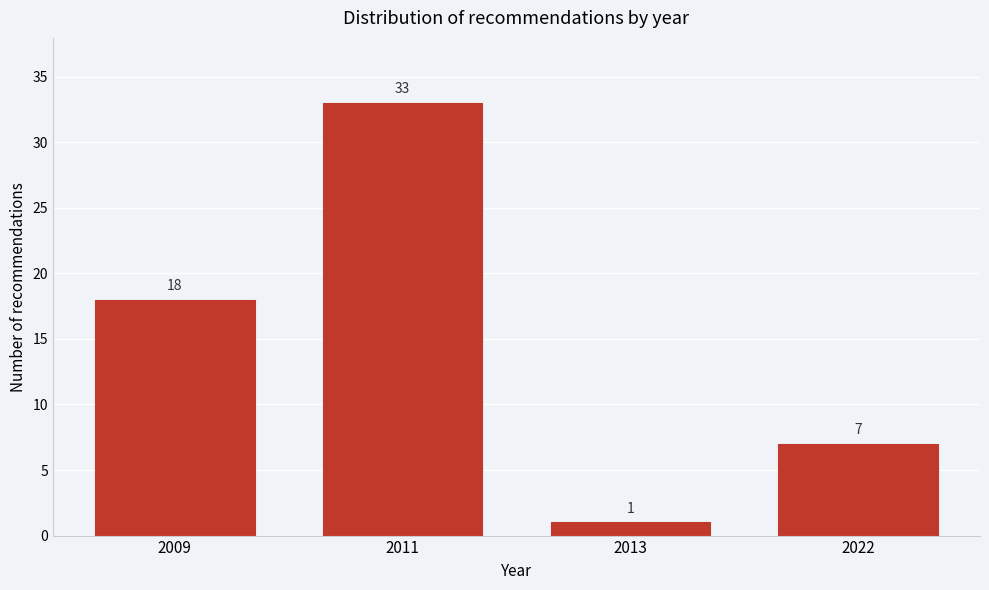

Reading right to left, extract all data points from this chart.

7	1	33	18